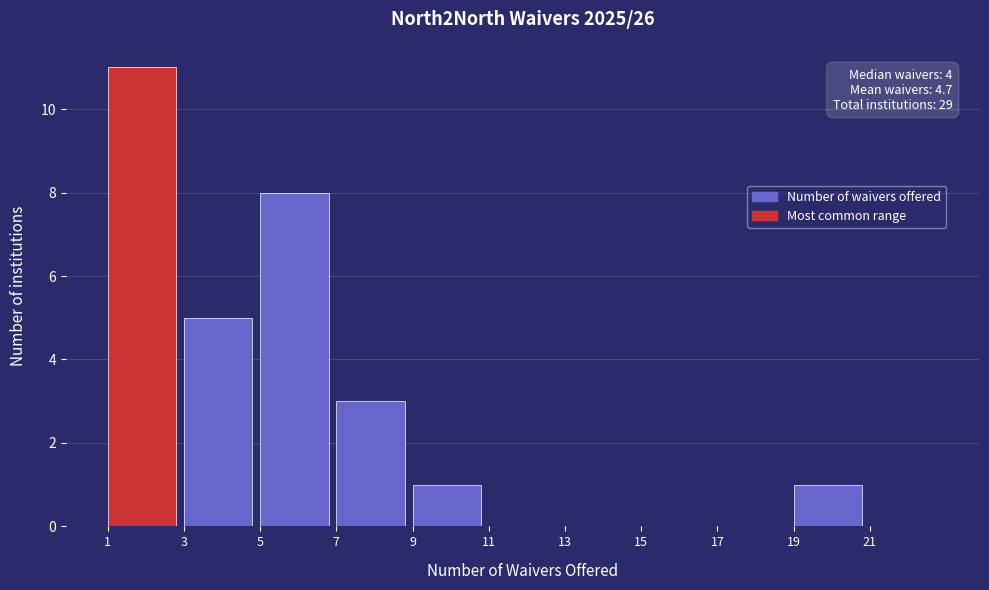

Which range on the x-axis has the tallest bar?

1 to 3